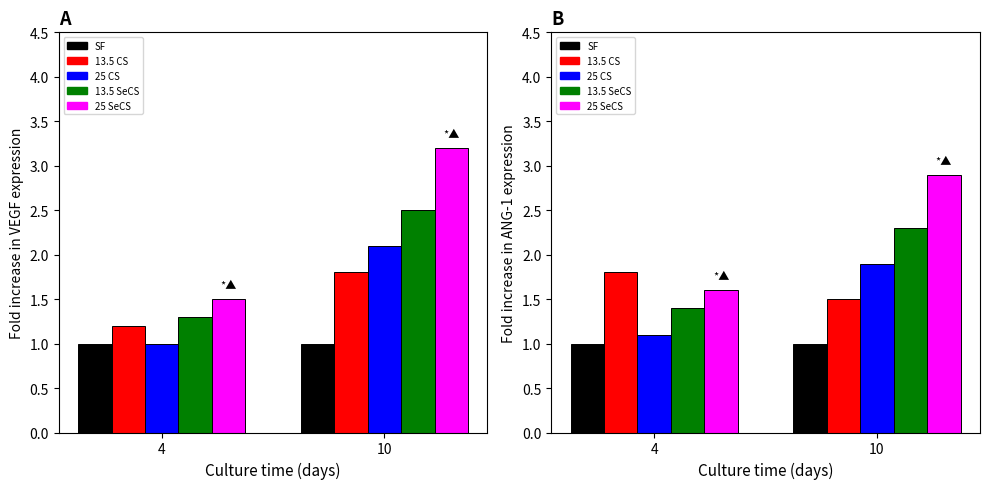

Rank the categories by 25 CS value from highest to lowest.

10, 4